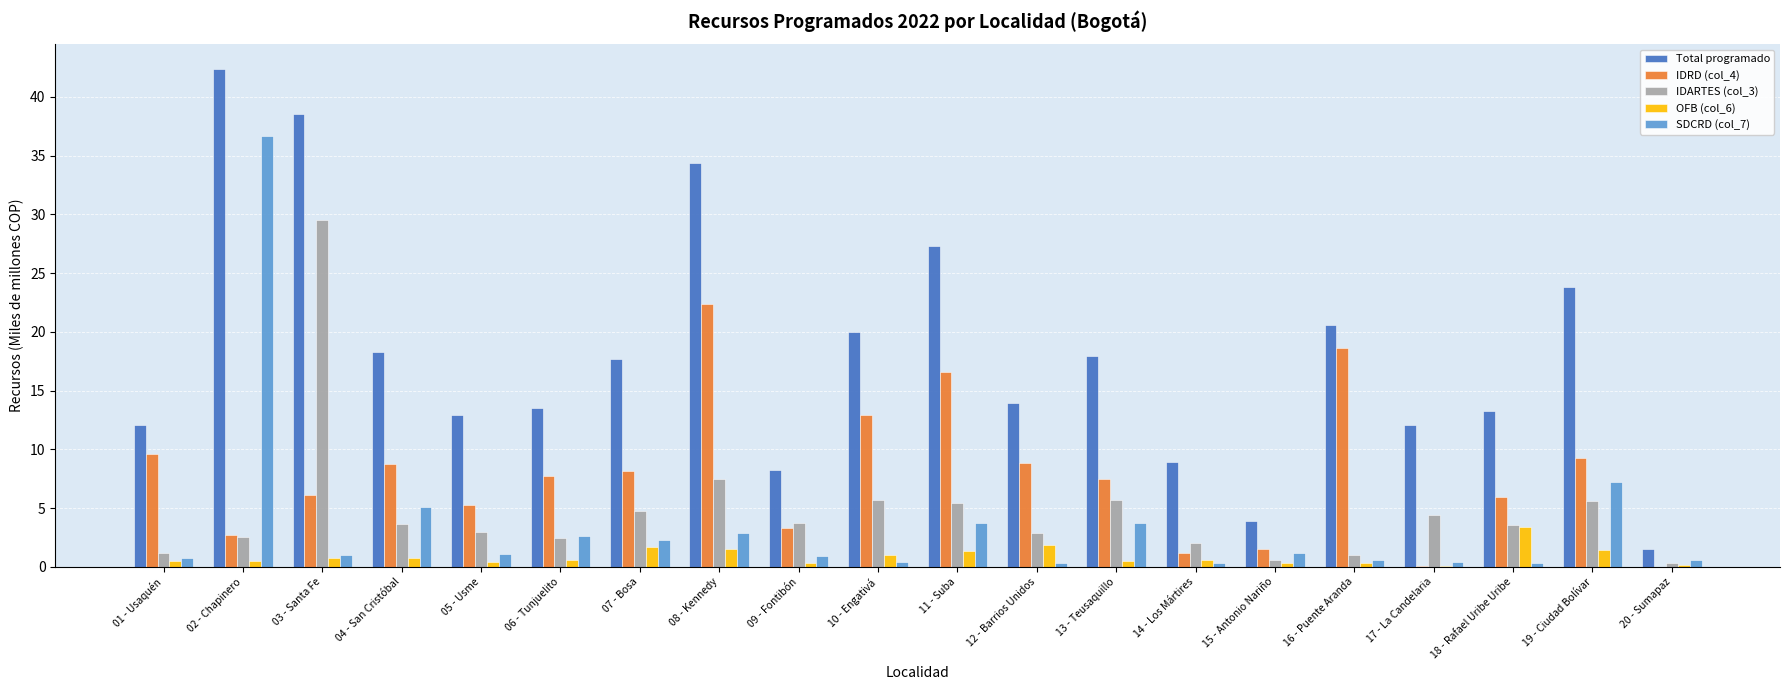

What is the sum of all OFB (col_6) values?

18.1